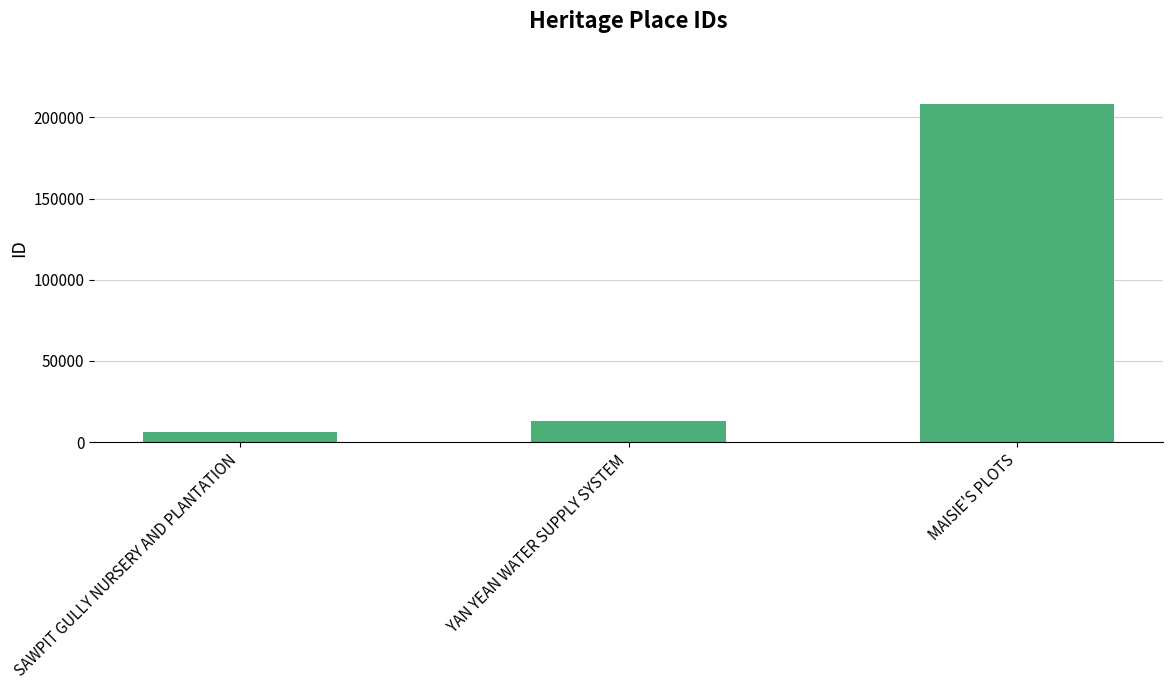

What is the label of the 1st bar from the right?

MAISIE'S PLOTS